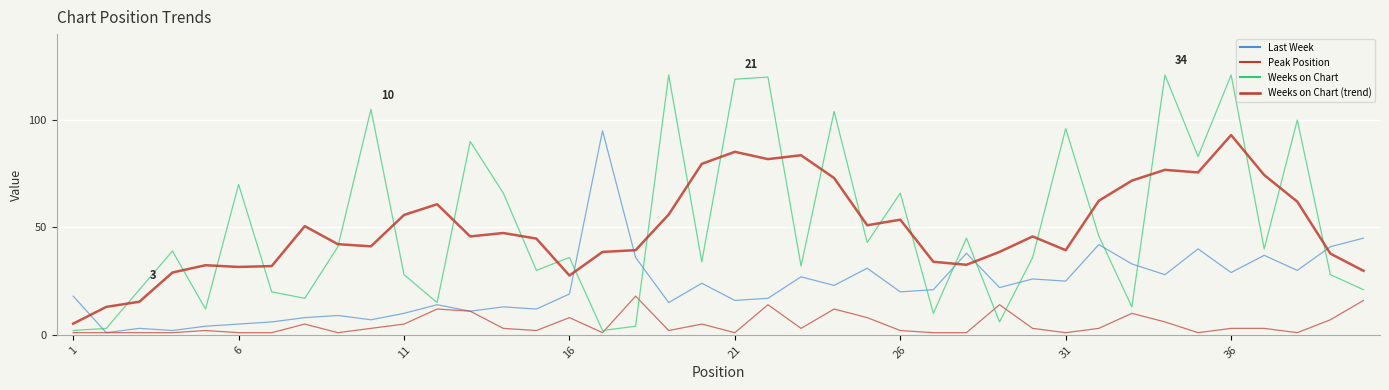

Reading right to left, list all the values displayed in this chart.

Last Week: 45.0	41.0	30.0	37.0	29.0	40.0	28.0	33.0	42.0	25.0	26.0	22.0	38.0	21.0	20.0	31.0	23.0	27.0	17.0	16.0	24.0	15.0	36.0	95.0	19.0	12.0	13.0	11.0	14.0	10.0	7.0	9.0	8.0	6.0	5.0	4.0	2.0	3.0	1.0	18.0
Peak Position: 16.0	7.0	1.0	3.0	3.0	1.0	6.0	10.0	3.0	1.0	3.0	14.0	1.0	1.0	2.0	8.0	12.0	3.0	14.0	1.0	5.0	2.0	18.0	1.0	8.0	2.0	3.0	11.0	12.0	5.0	3.0	1.0	5.0	1.0	1.0	2.0	1.0	1.0	1.0	1.0
Weeks on Chart: 21.0	28.0	100.0	40.0	121.0	83.0	121.0	13.0	46.0	96.0	36.0	6.0	45.0	10.0	66.0	43.0	104.0	32.0	120.0	119.0	34.0	121.0	4.0	2.0	36.0	30.0	66.0	90.0	15.0	28.0	105.0	41.0	17.0	20.0	70.0	12.0	39.0	21.0	3.0	2.0
Weeks on Chart (trend): 29.8	37.8	62.0	74.4	93.0	75.6	76.8	71.8	62.4	39.4	45.8	38.6	32.6	34.0	53.6	51.0	73.0	83.6	81.8	85.2	79.6	56.0	39.4	38.6	27.6	44.8	47.4	45.8	60.8	55.8	41.2	42.2	50.6	32.0	31.6	32.4	29.0	15.4	13.0	5.2